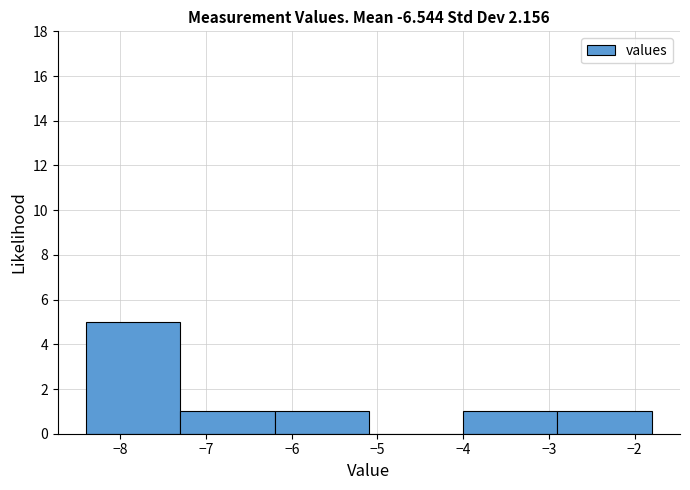

Which range on the x-axis has the tallest bar?

-8.4 to -7.3